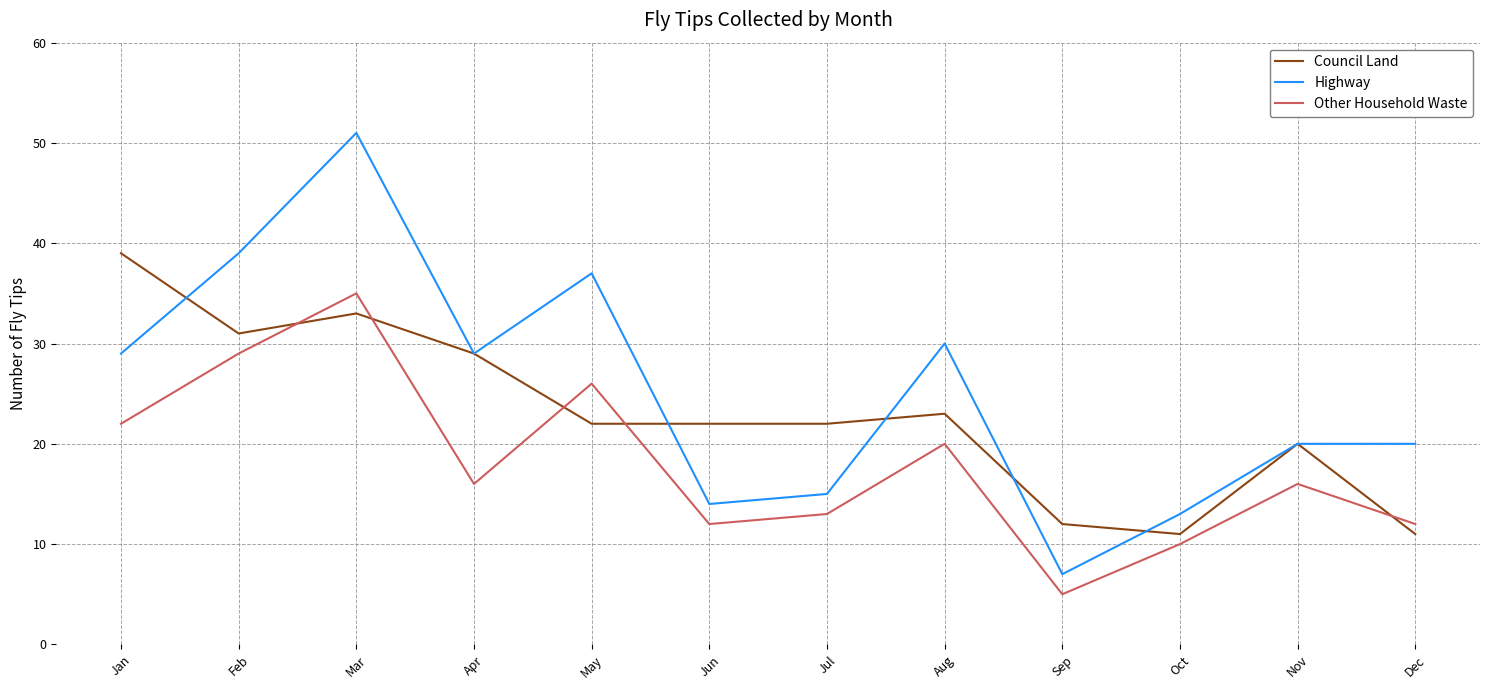

What is the sum of the Council Land values at Jul and Nov?

42